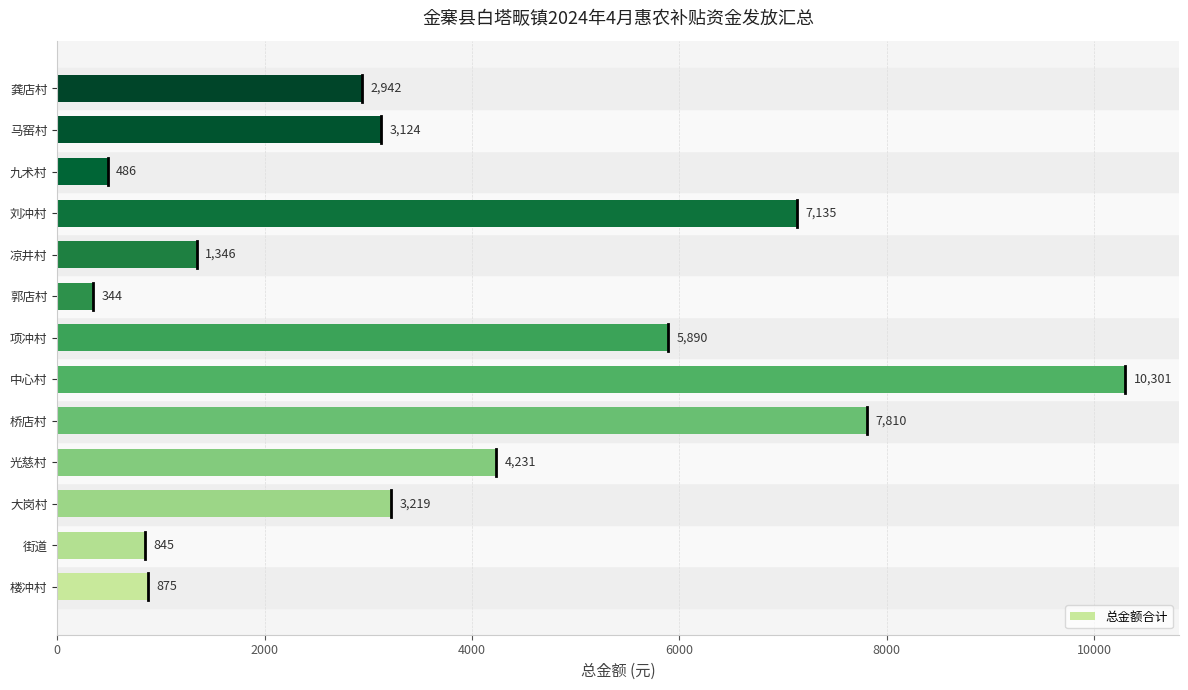

How many values are below 3124?

6